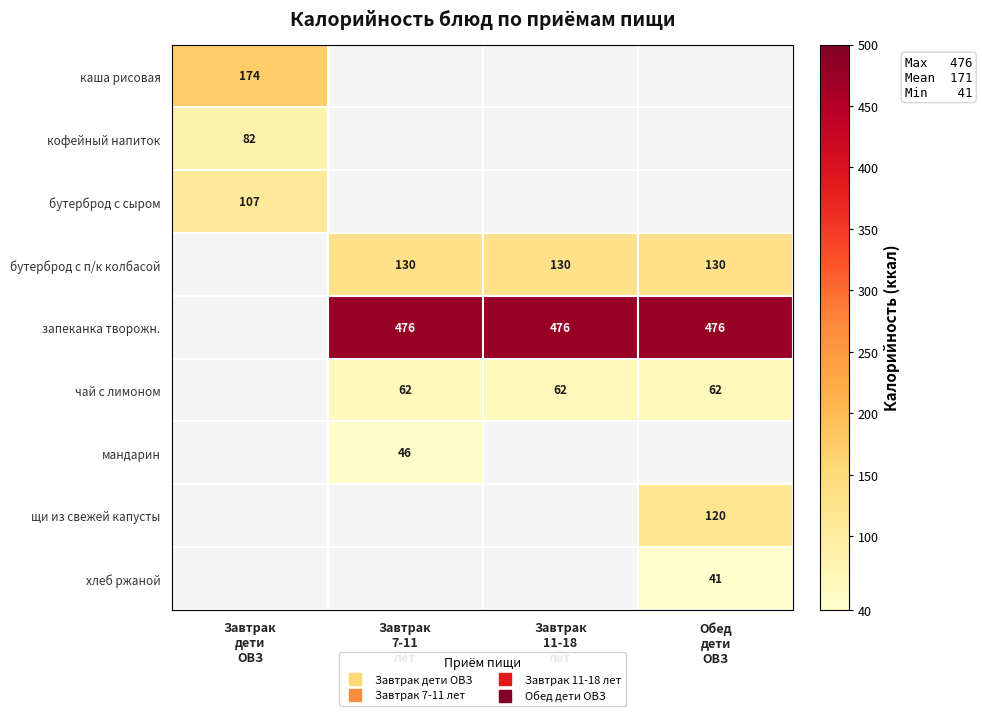

The кофейный напиток series shows 82.0 at Завтрак дети ОВЗ. True or false?

True